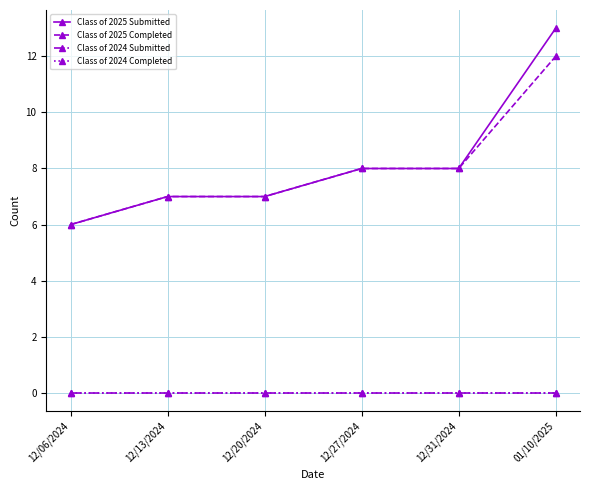

Does the chart have visible grid lines?

Yes